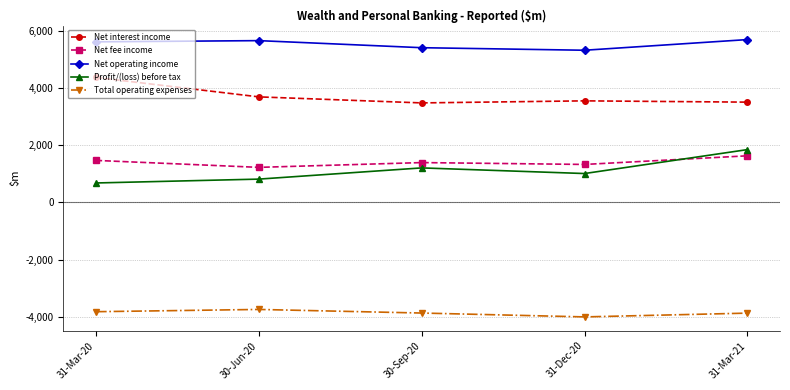

True or false: Profit/(loss) before tax has a value of 713 at 31-Mar-21.

False